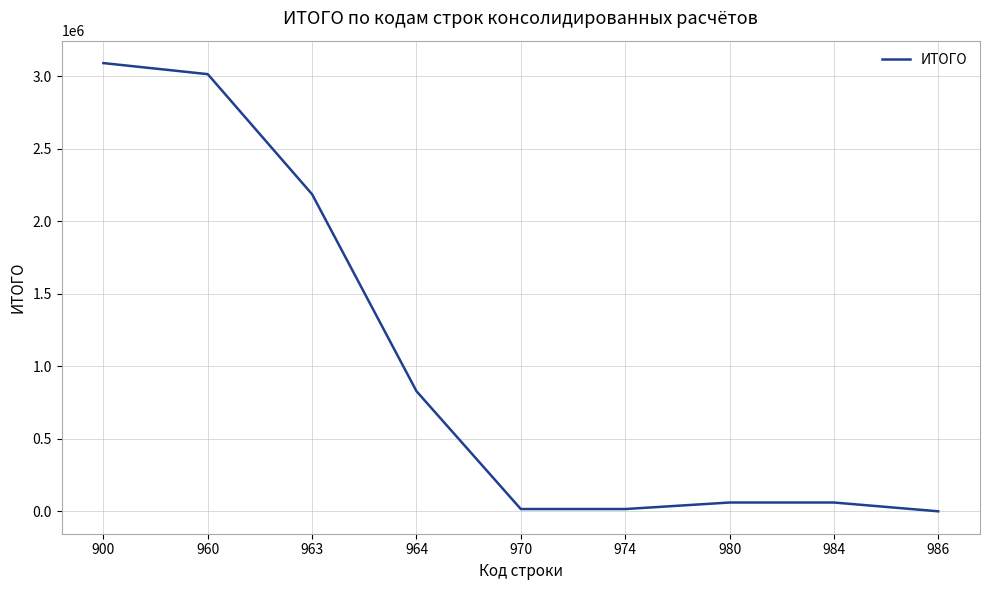

What is the smallest value displayed?

0.6